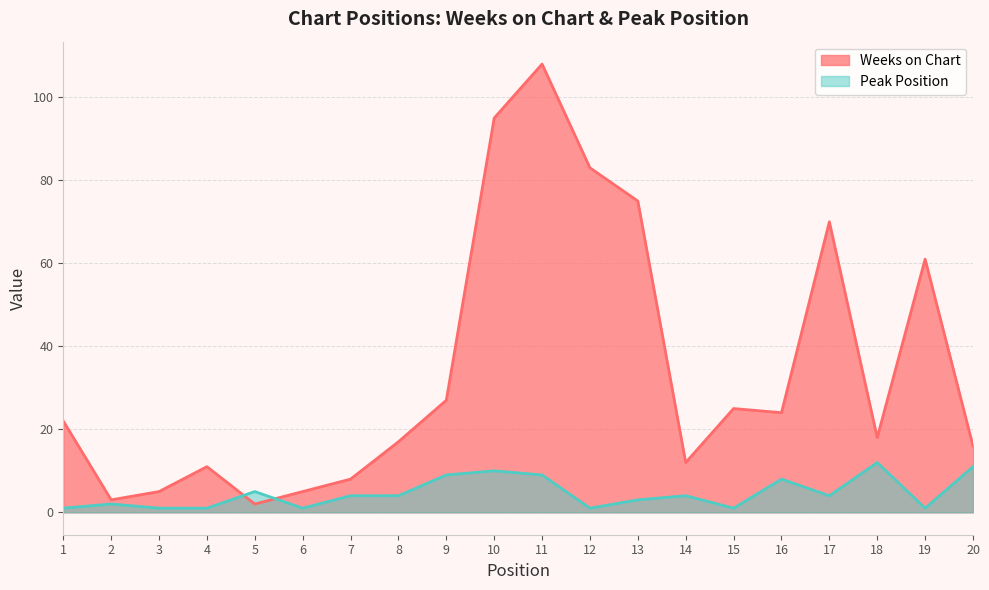

What is the sum of all Peak Position values?

92